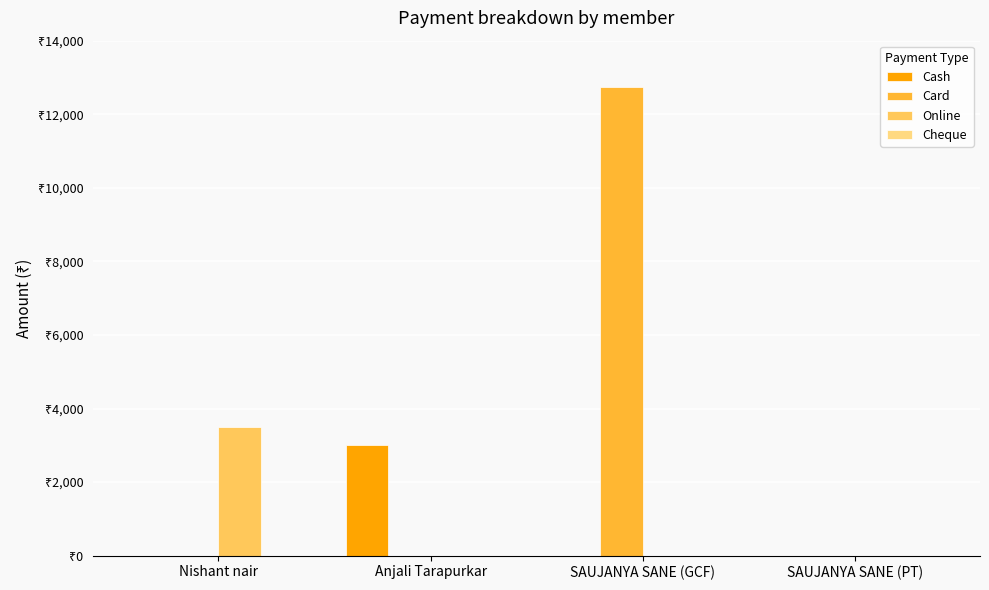

Reading left to right, extract all data points from this chart.

Cash: Nishant nair=0	Anjali Tarapurkar=3000	SAUJANYA SANE (GCF)=0	SAUJANYA SANE (PT)=0
Card: Nishant nair=0	Anjali Tarapurkar=0	SAUJANYA SANE (GCF)=12750	SAUJANYA SANE (PT)=0
Online: Nishant nair=3500	Anjali Tarapurkar=0	SAUJANYA SANE (GCF)=0	SAUJANYA SANE (PT)=0
Cheque: Nishant nair=0	Anjali Tarapurkar=0	SAUJANYA SANE (GCF)=0	SAUJANYA SANE (PT)=0